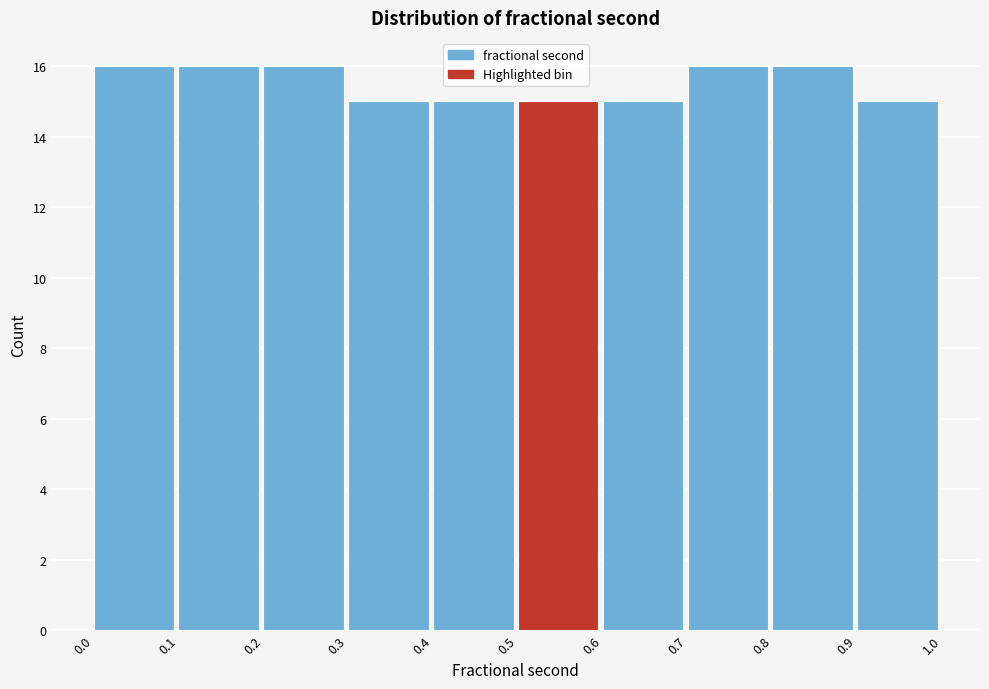

What is the height of the bar covering 0.4 to 0.5 on the x-axis? The values are not printed on the chart, so give them approximately, as read against the axis.

15